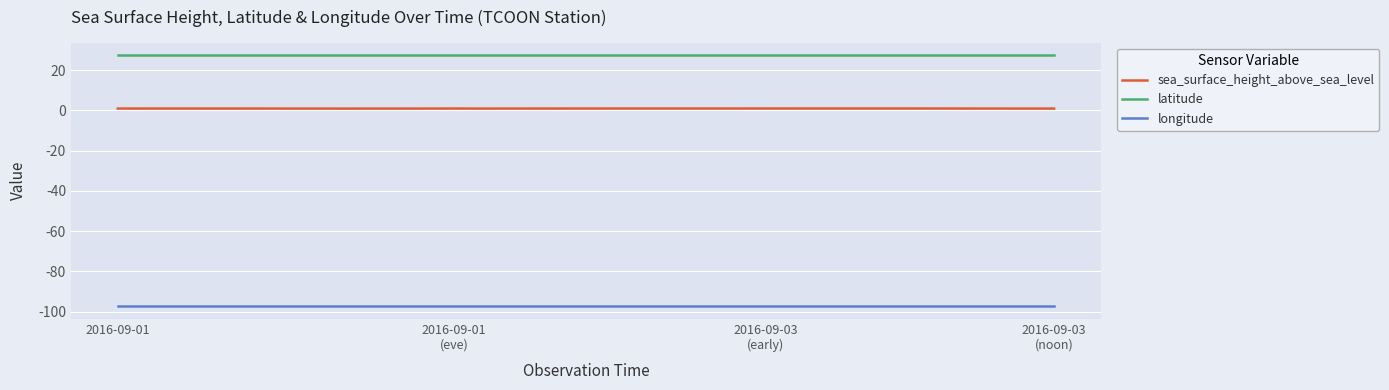

Which series has the largest range (max minus min)?

sea_surface_height_above_sea_level